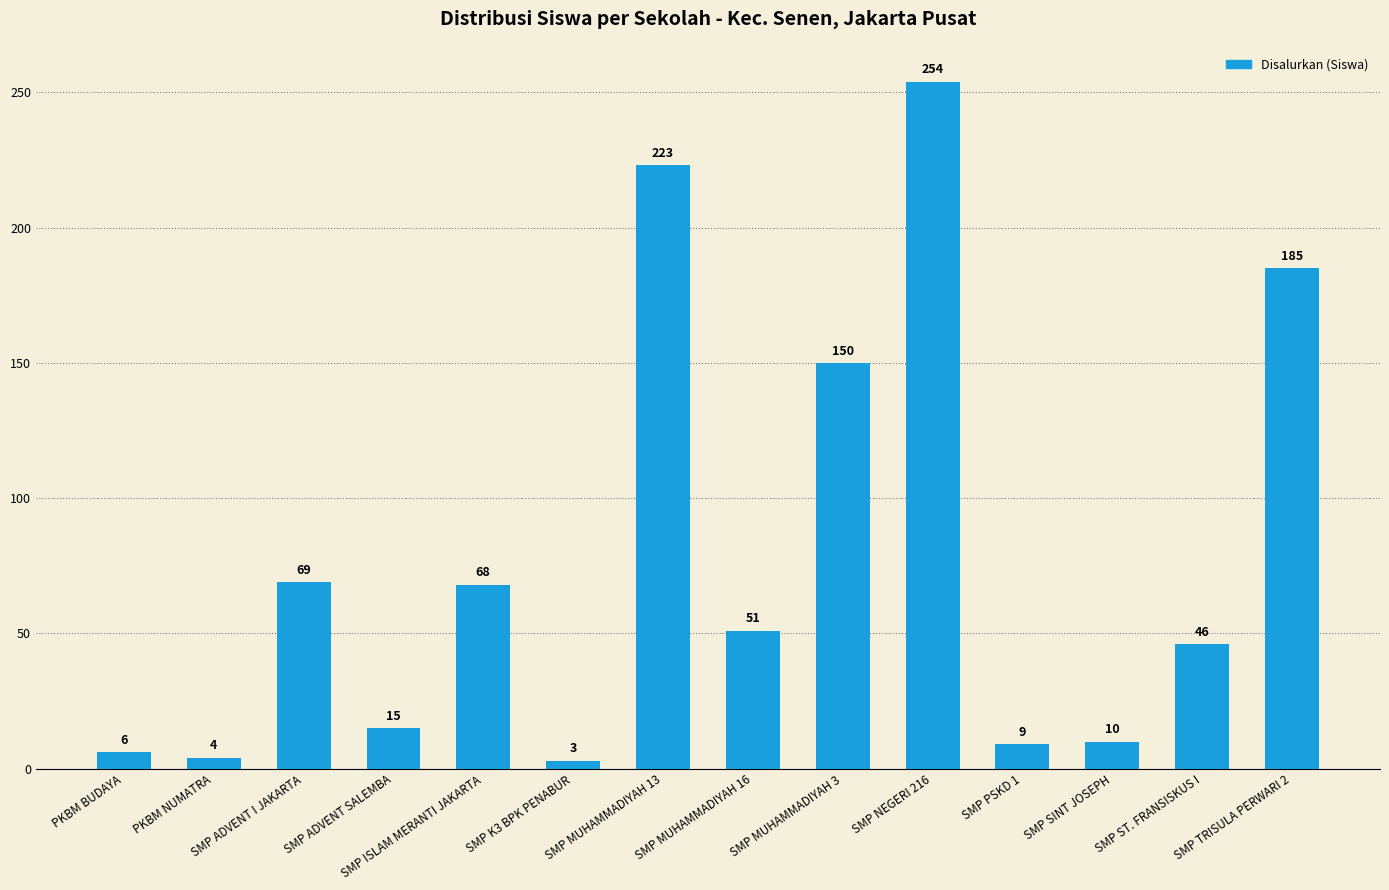

How many categories are shown in the chart?

14